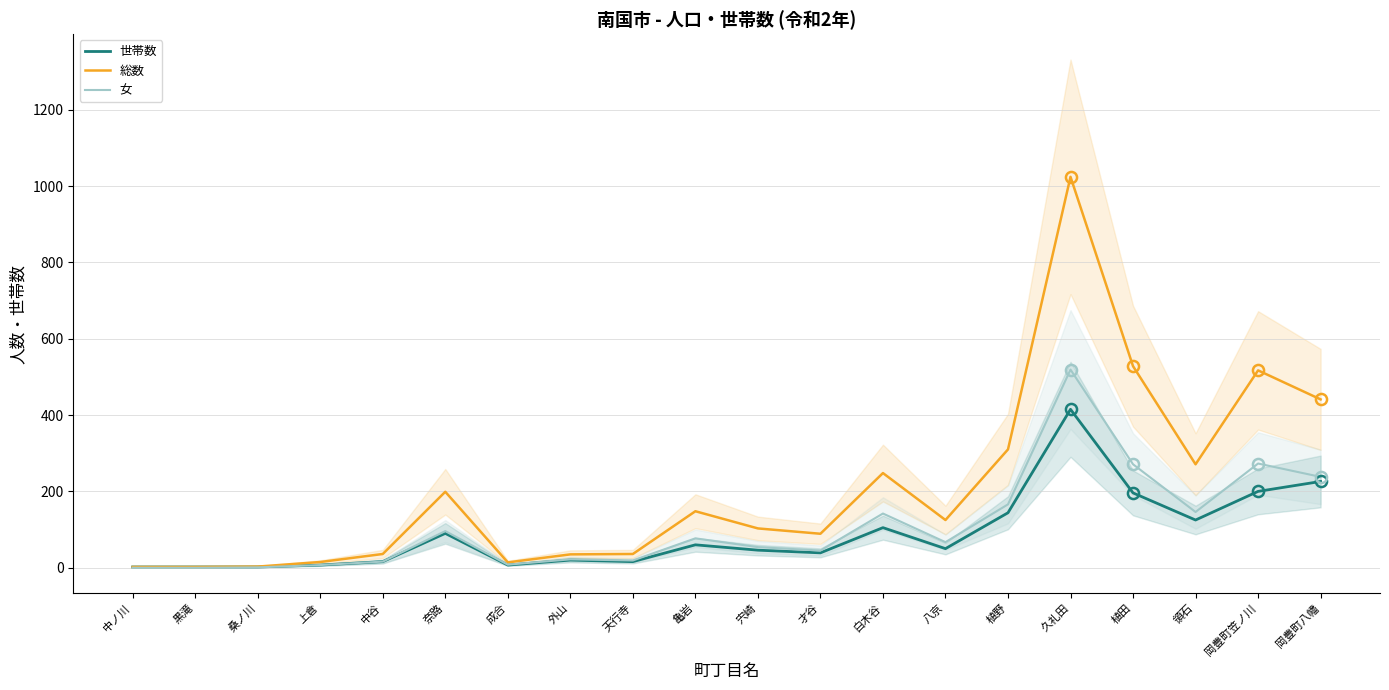

Read the 世帯数 value at 黒滝.

2